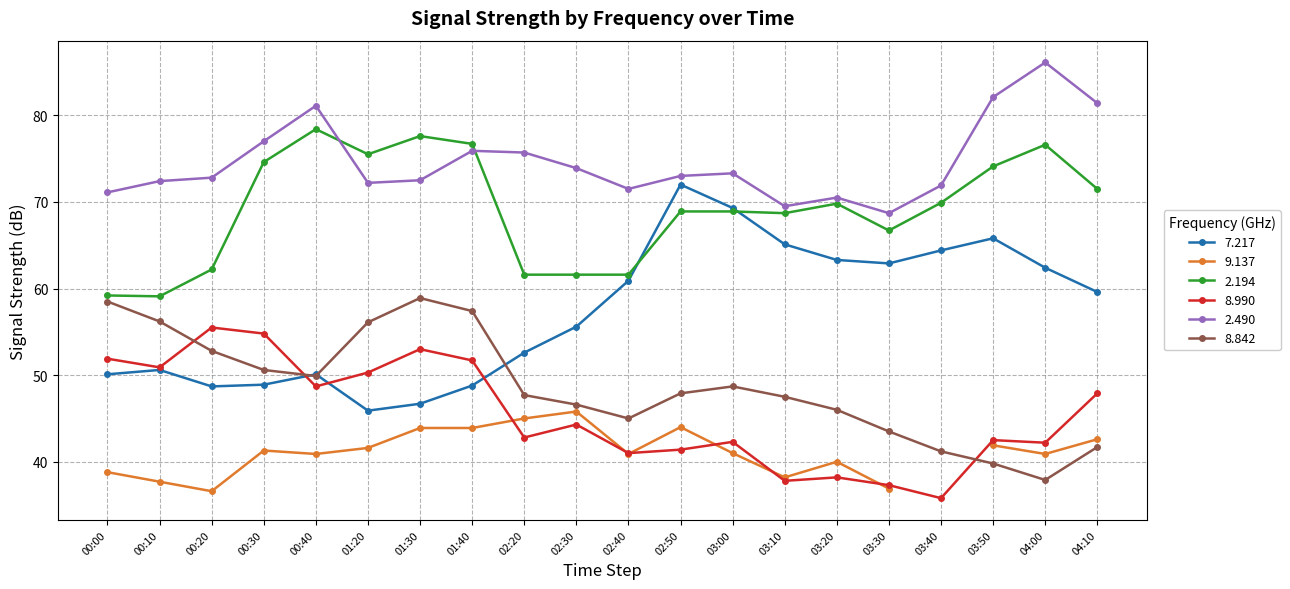

Is it true that 2.194 equals 59.1 at 00:10?

True